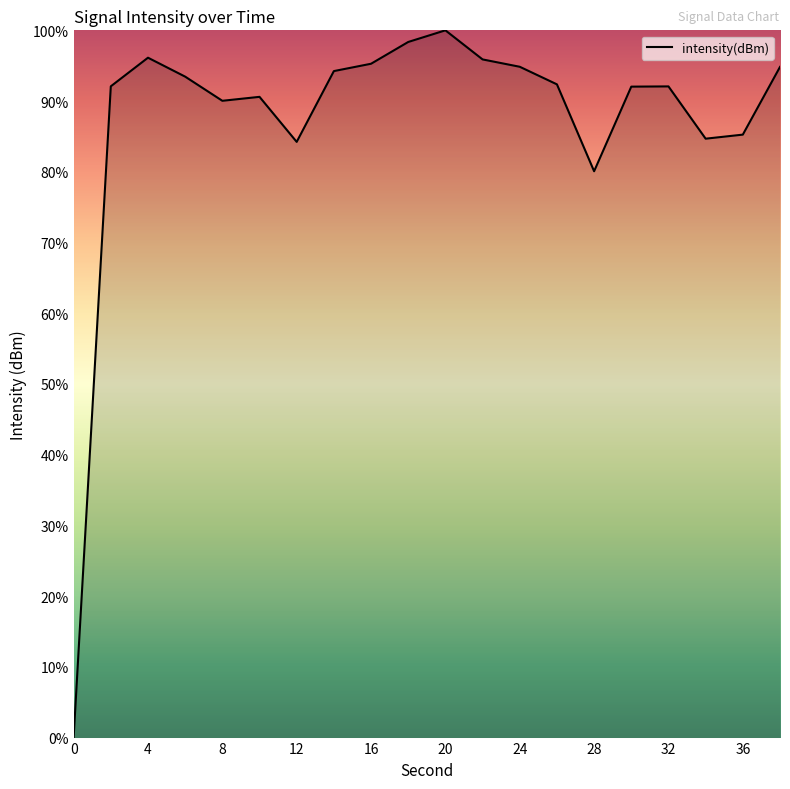

What is the maximum value shown in the chart?

100.0